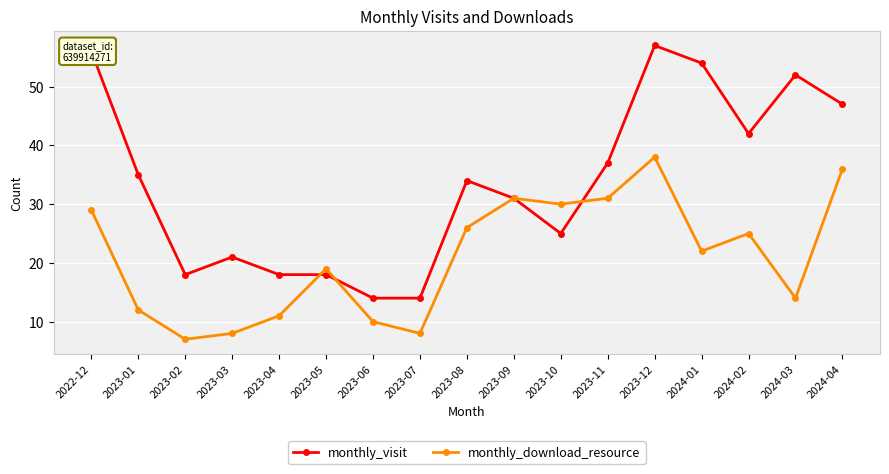

At which category does the chart reach its peak across all series?

2023-12